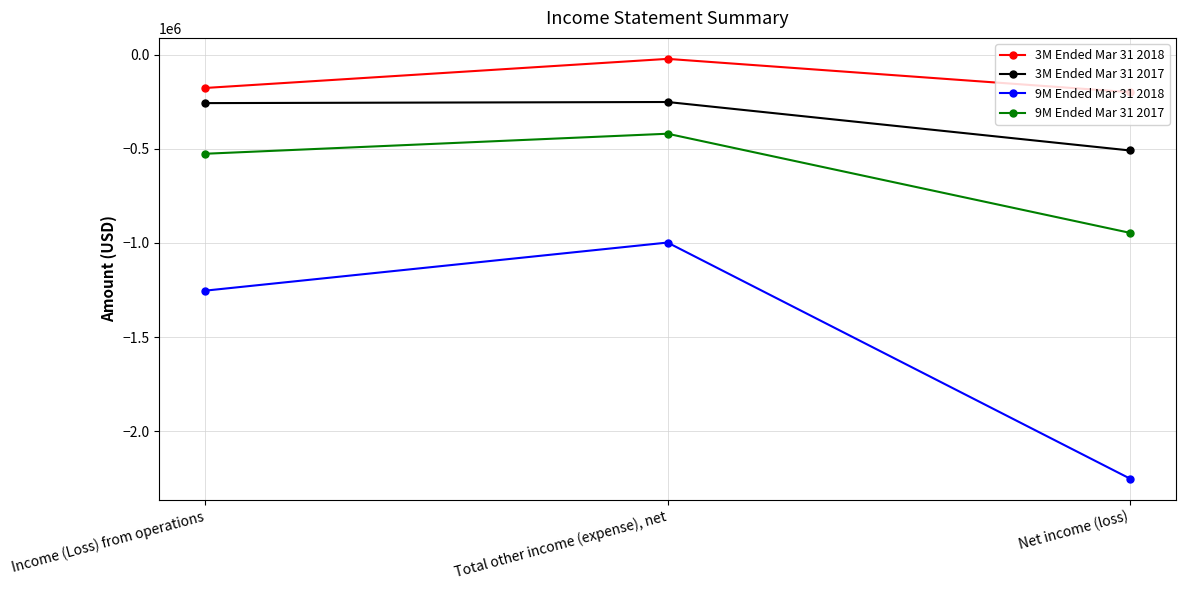

Is the value of 3M Ended Mar 31 2018 at Total other income (expense), net greater than the value of 3M Ended Mar 31 2017 at Income (Loss) from operations?

Yes